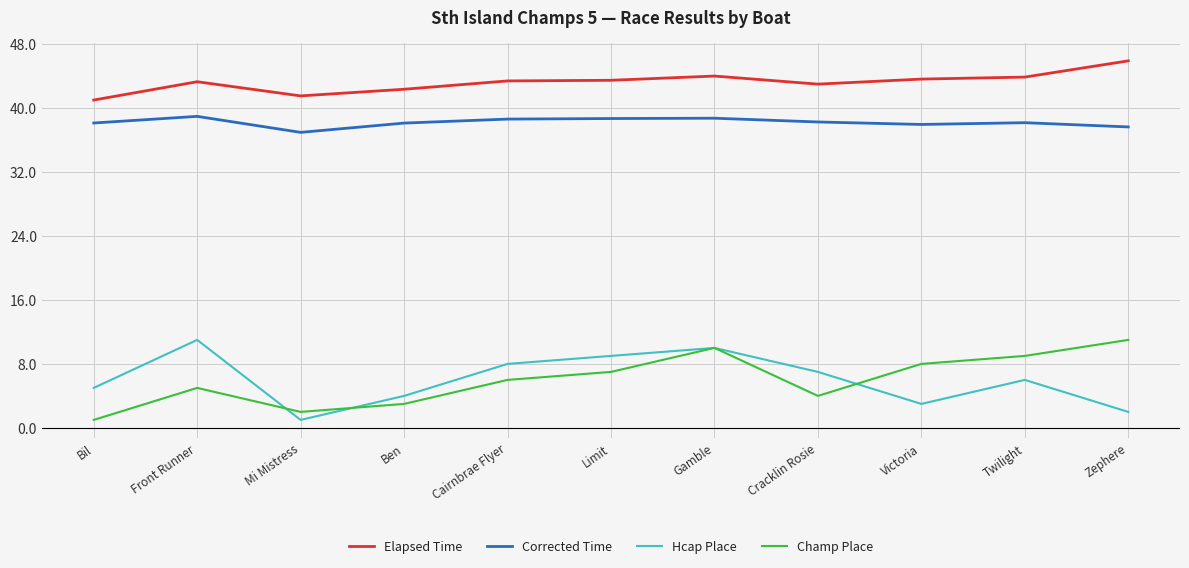

What is the total value across all series at Ben?

87.4